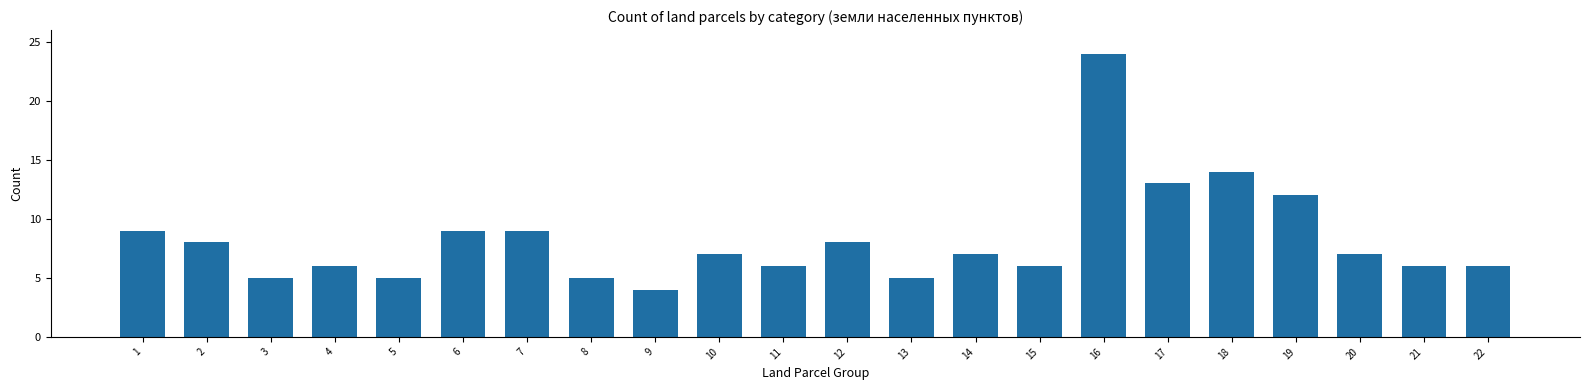

What is the value of the 12th bar from the left?

8